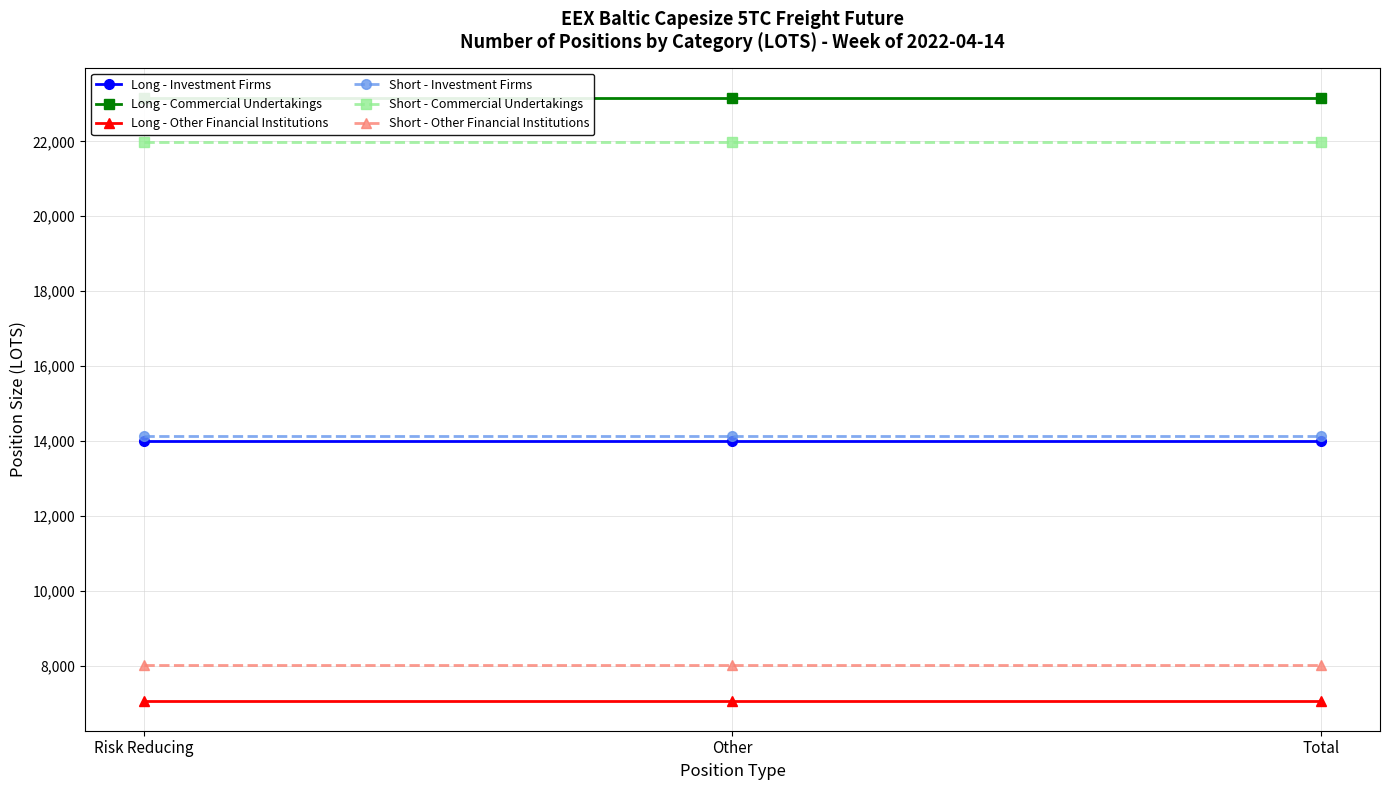

Where is Short - Other Financial Institutions nearest to the value 8019?

Risk Reducing